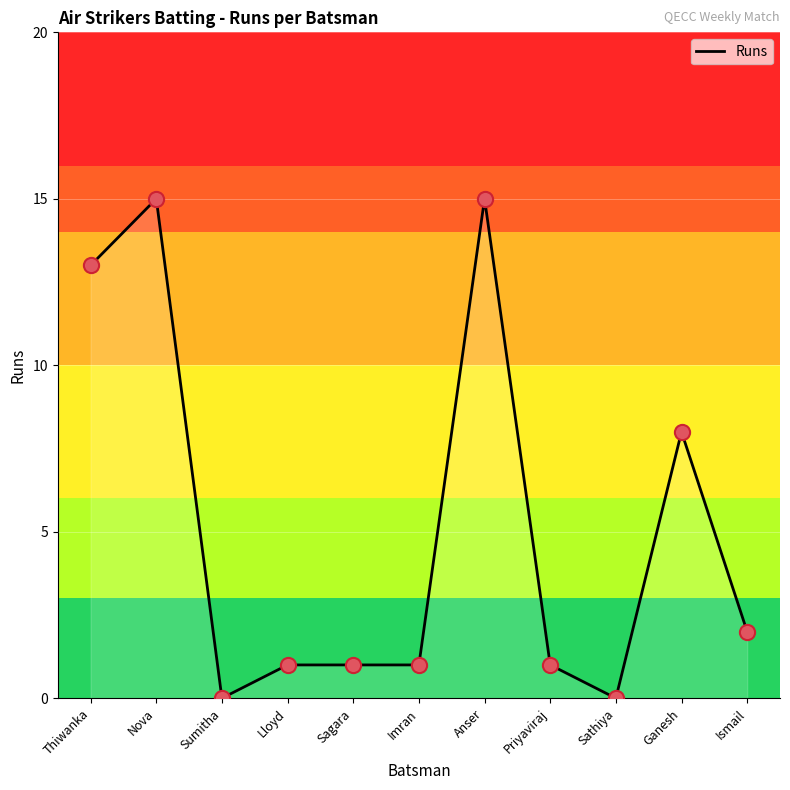

What is the change in value from Imran to Ismail?

+1